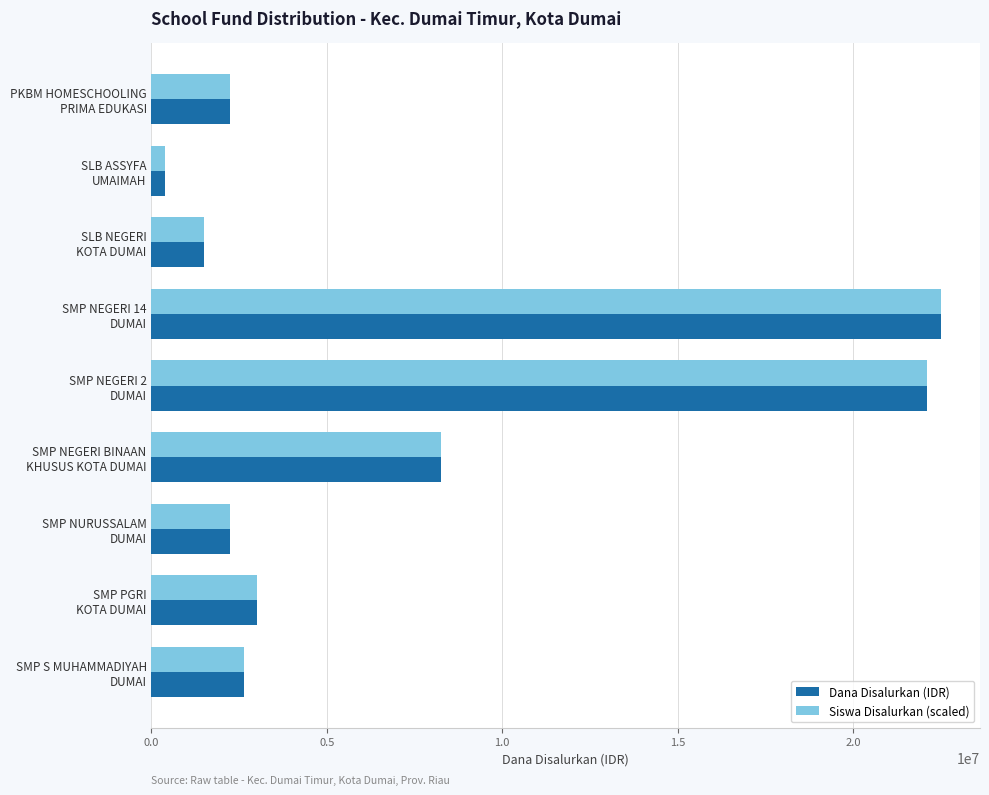

What is the highest value of the Dana Disalurkan (IDR) series?

22500000